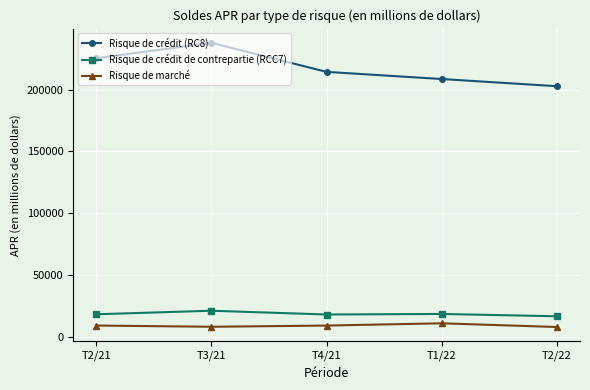

What position from the left is T3/21?

2